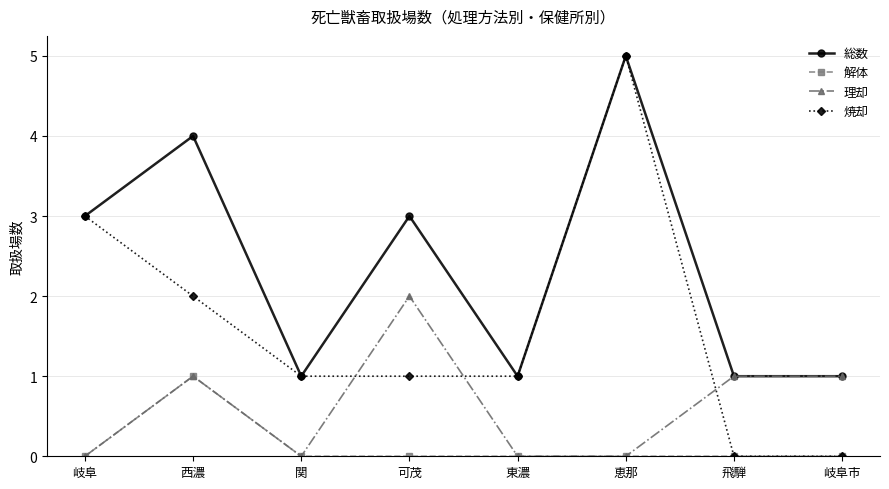

What is the sum of the 理却 values at 東濃 and 西濃?

1